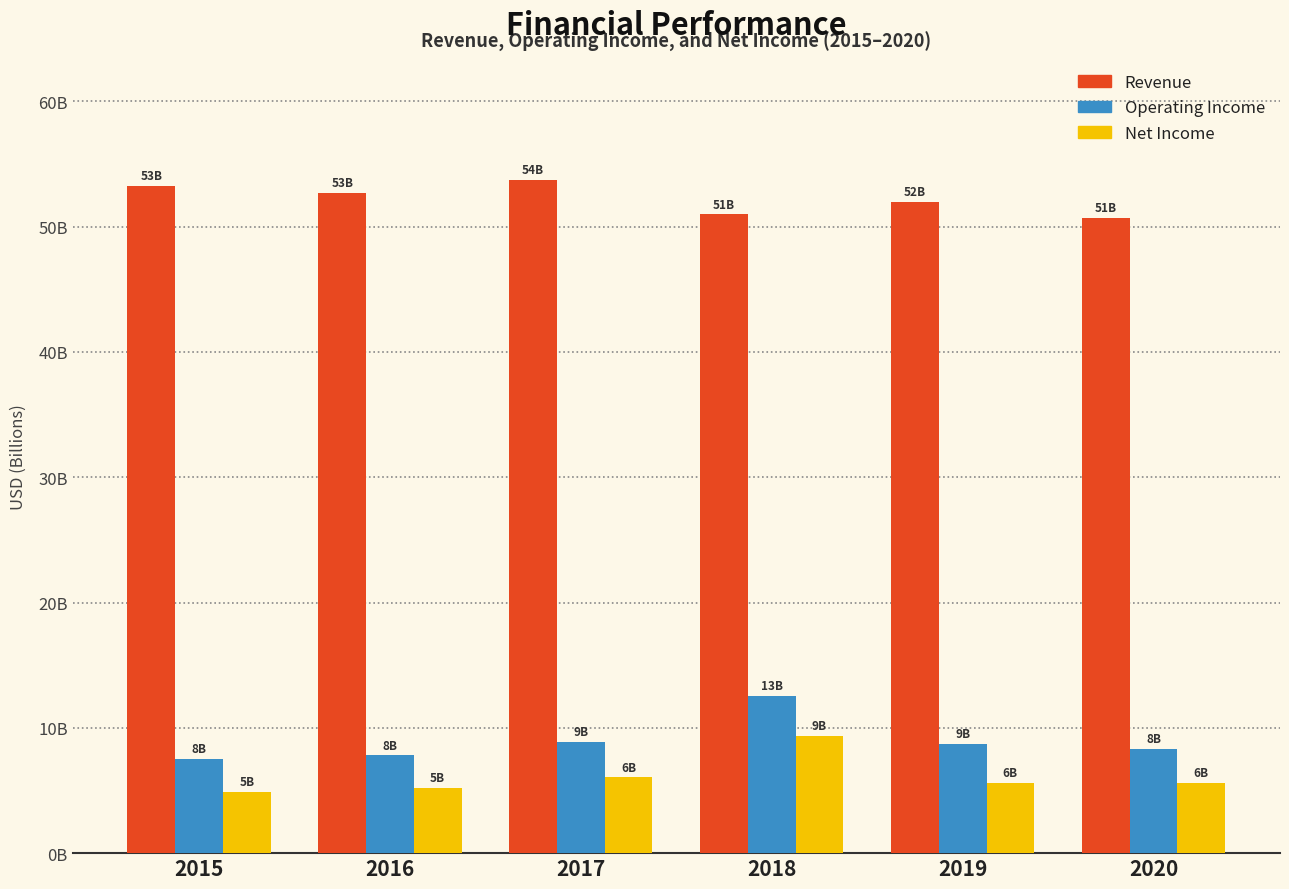

Reading left to right, list all the values displayed in this chart.

Revenue: 2015=53.3	2016=52.7	2017=53.7	2018=51.0	2019=52.0	2020=50.7
Operating Income: 2015=7.5	2016=7.8	2017=8.9	2018=12.5	2019=8.7	2020=8.3
Net Income: 2015=4.9	2016=5.2	2017=6.1	2018=9.4	2019=5.6	2020=5.6